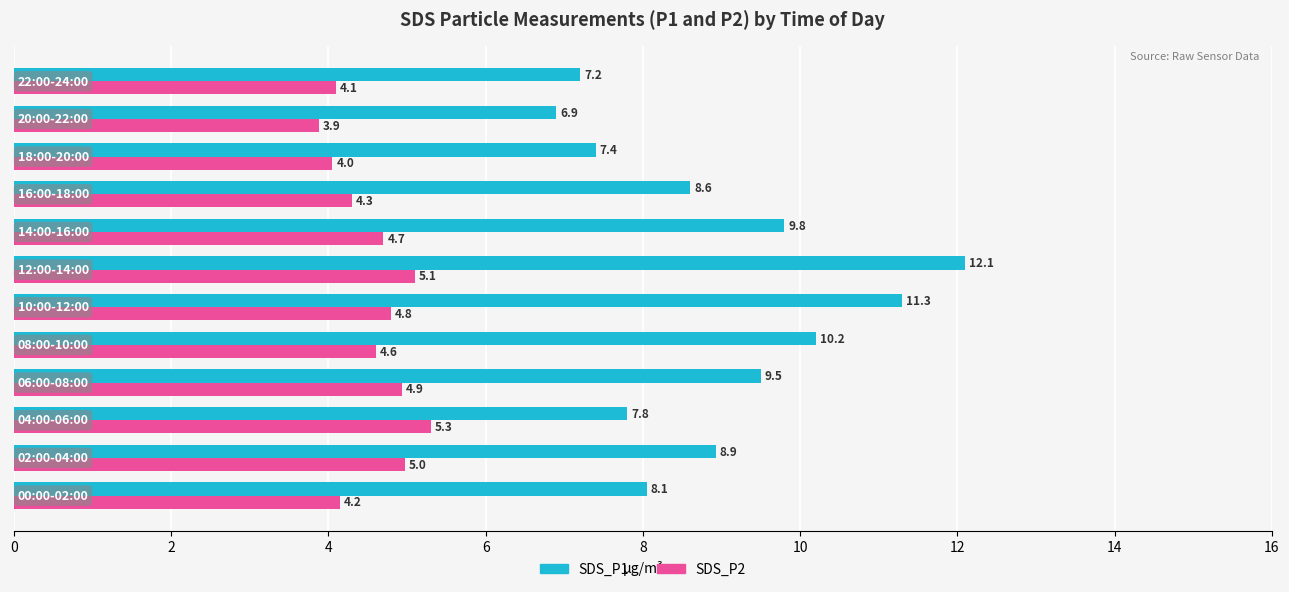

Which series has the largest total across all categories?

SDS_P1